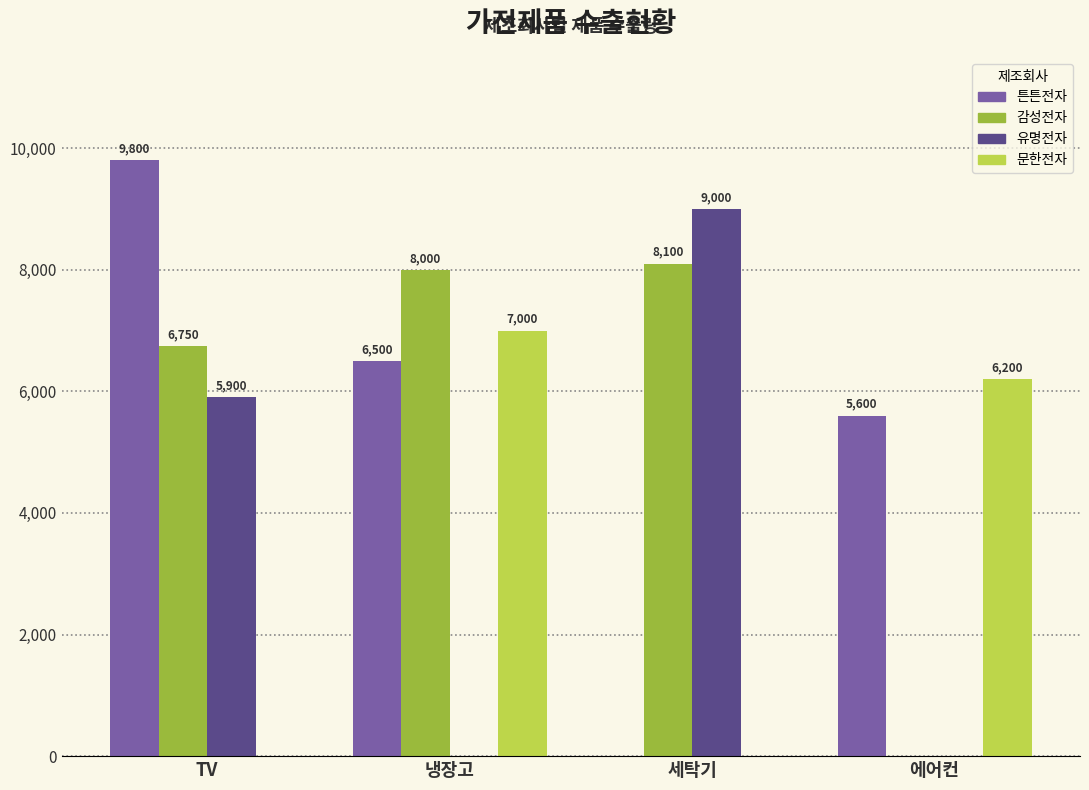

What is the highest value of the 튼튼전자 series?

9800